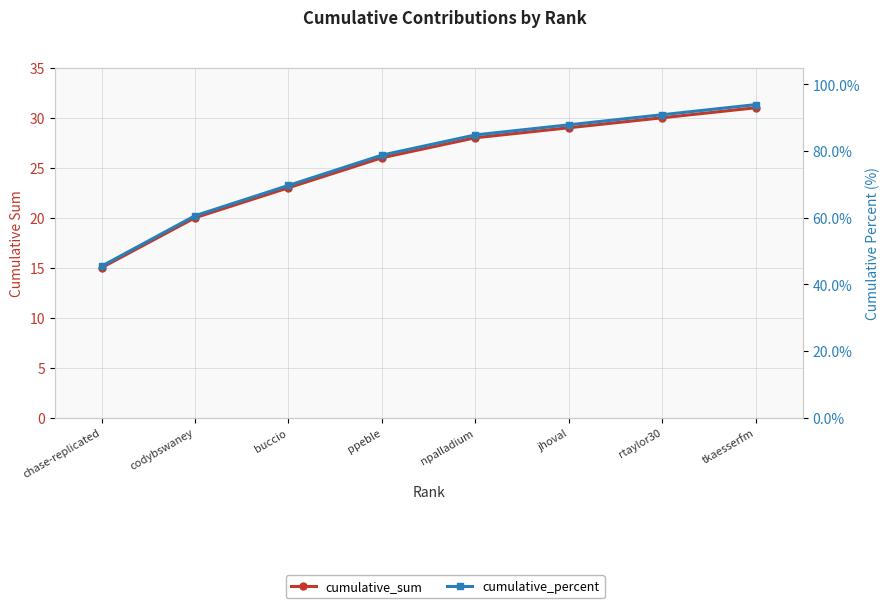

True or false: cumulative_sum and cumulative_percent intersect in this chart.

False